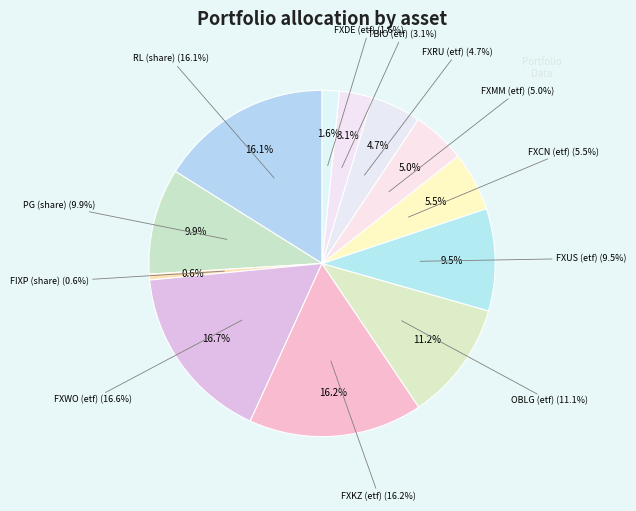

What percentage is NOT represented by TBIO (etf)?

96.9%